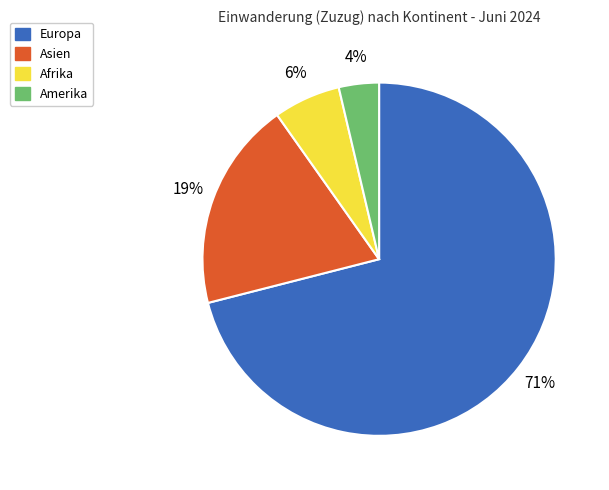

Do Europa and Afrika together represent more than half of the pie?

Yes